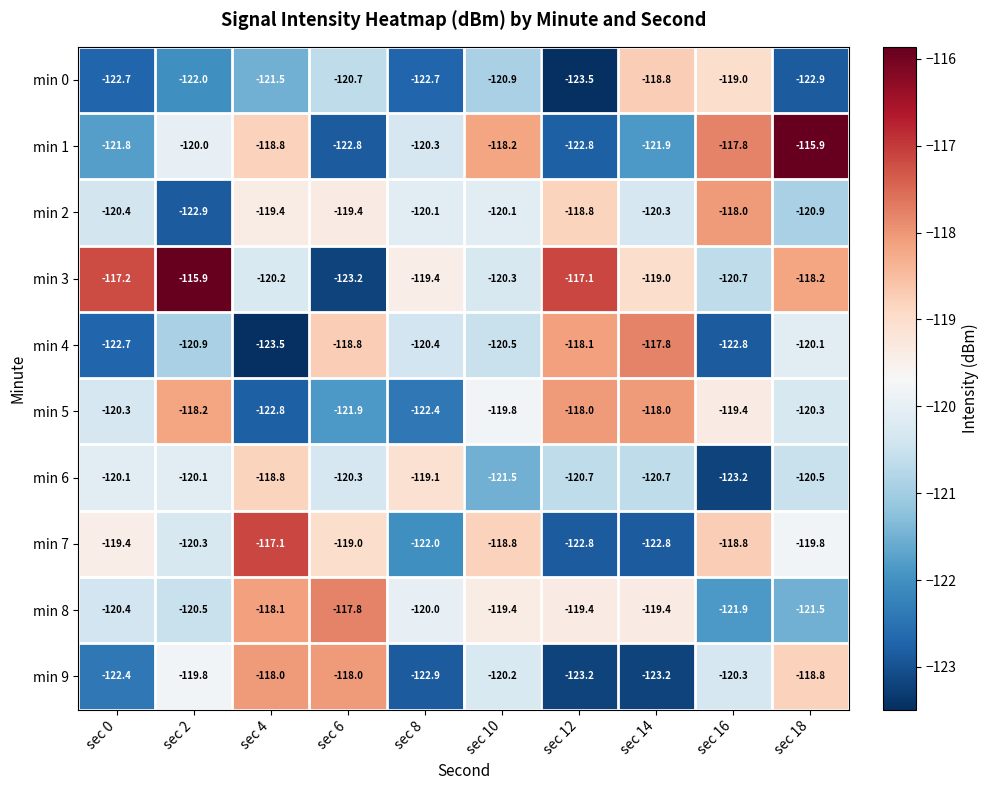

Which series changed the most between sec 12 and sec 14?

min 0